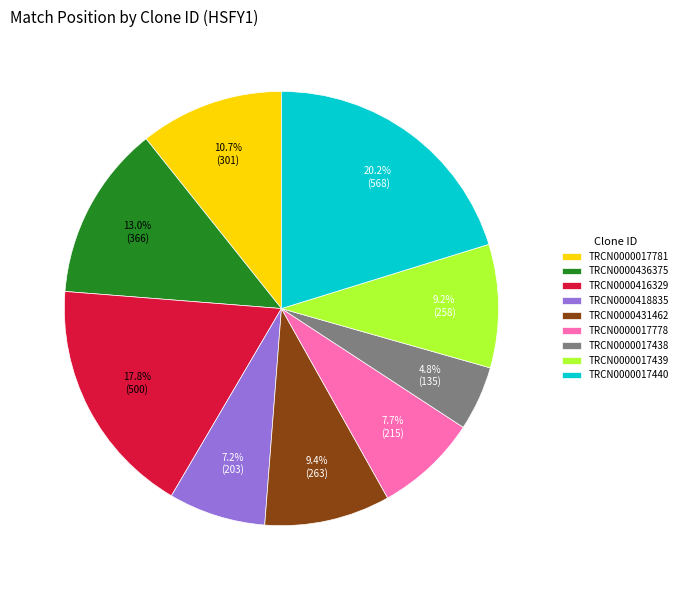

Does any single category account for the majority?

No